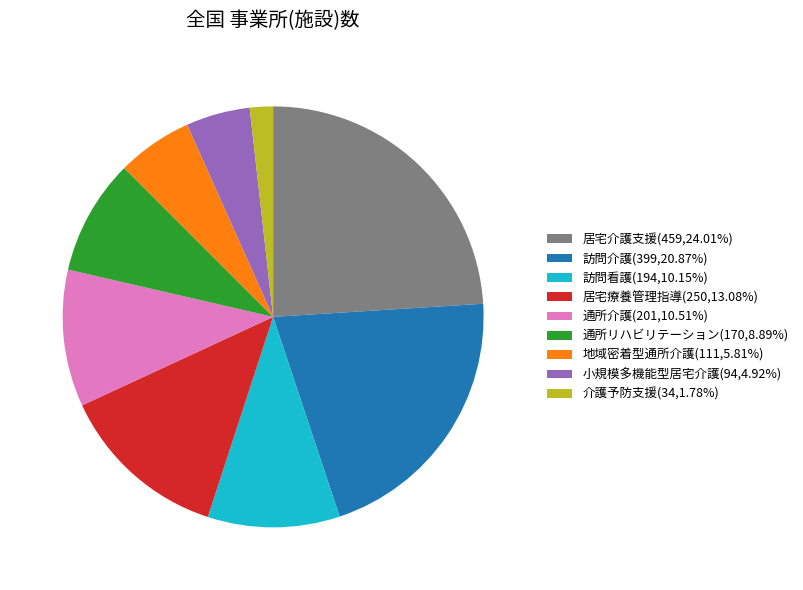

How many segments does this pie chart have?

9